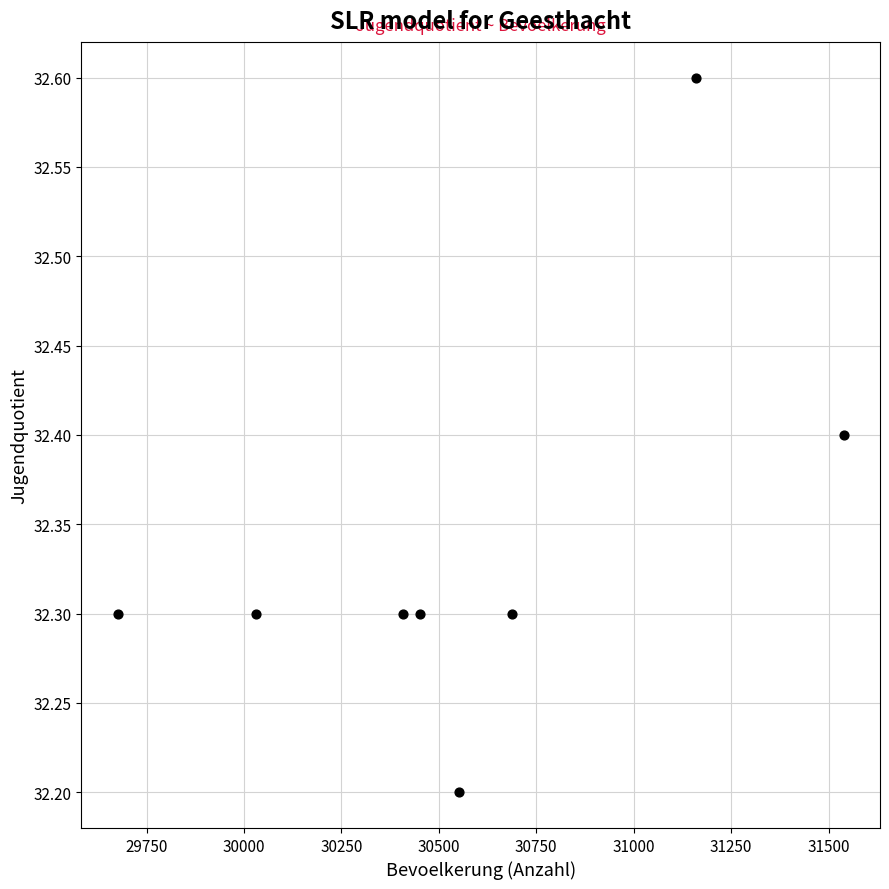

What Y value in the scatter plot is closest to 32?

32.2